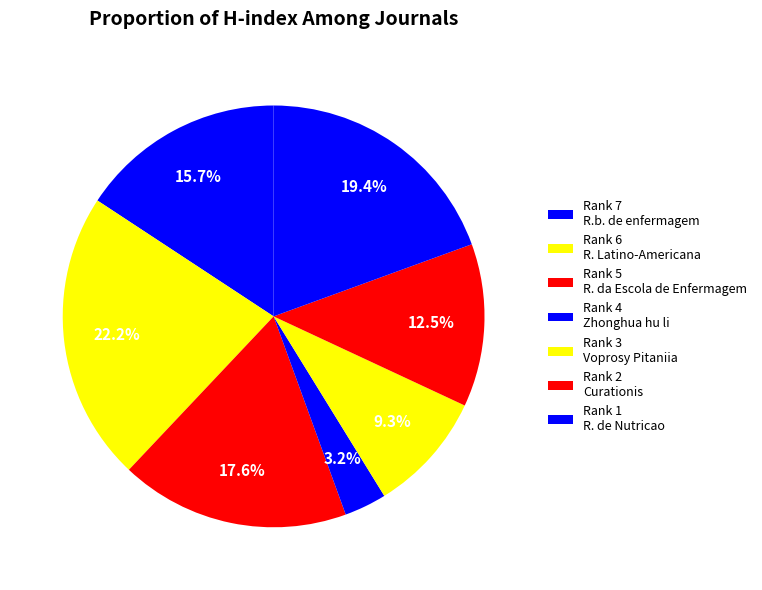

How many segments does this pie chart have?

7